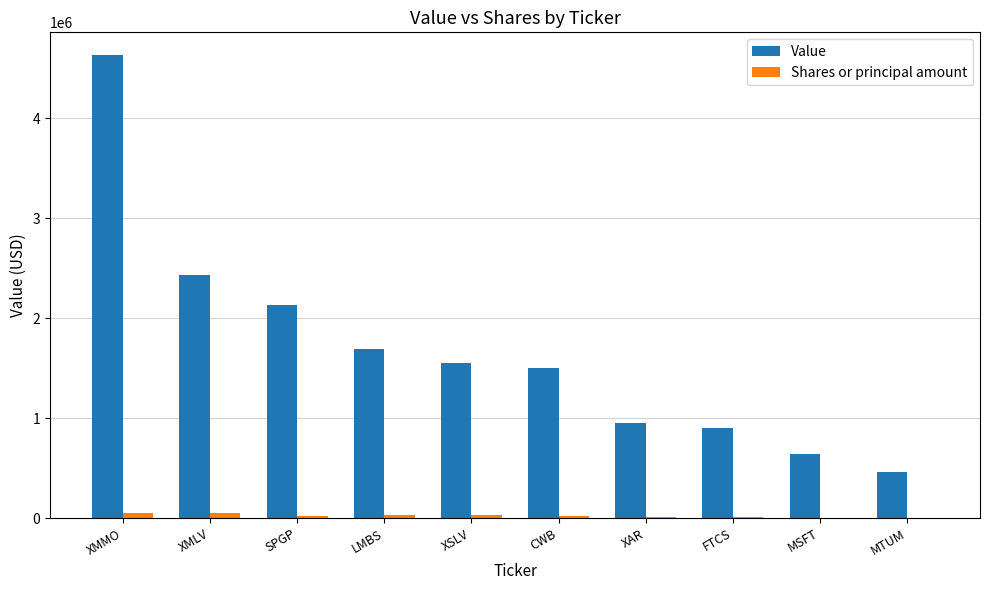

Between XMLV and XSLV, which series saw the biggest shift?

Value